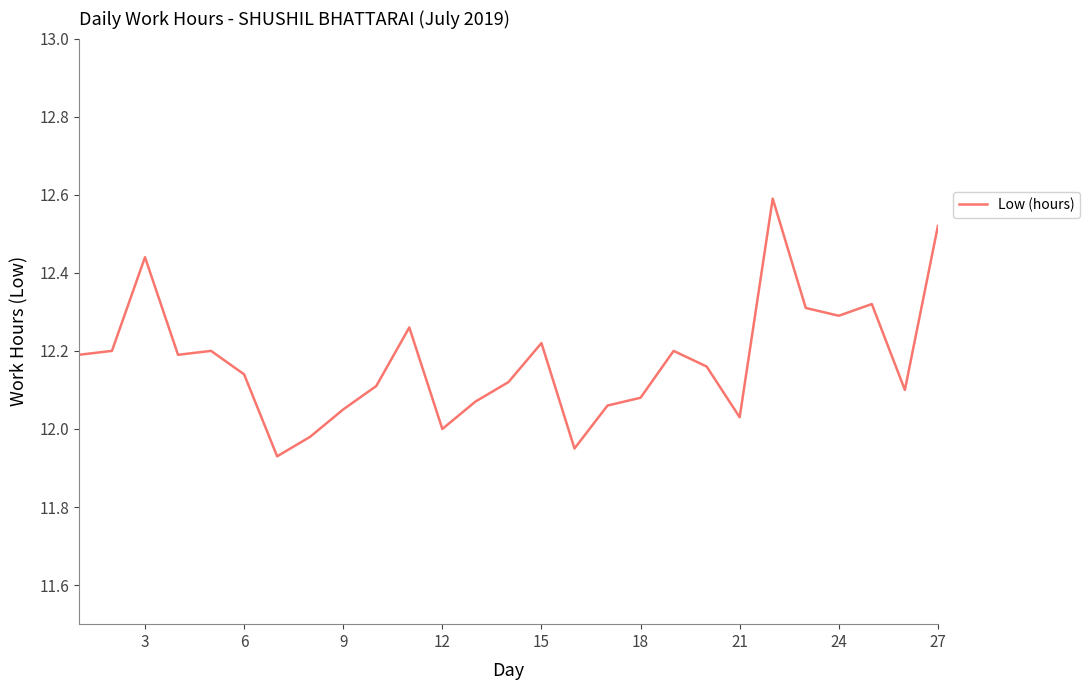

What is the difference between the maximum and minimum values?

0.7